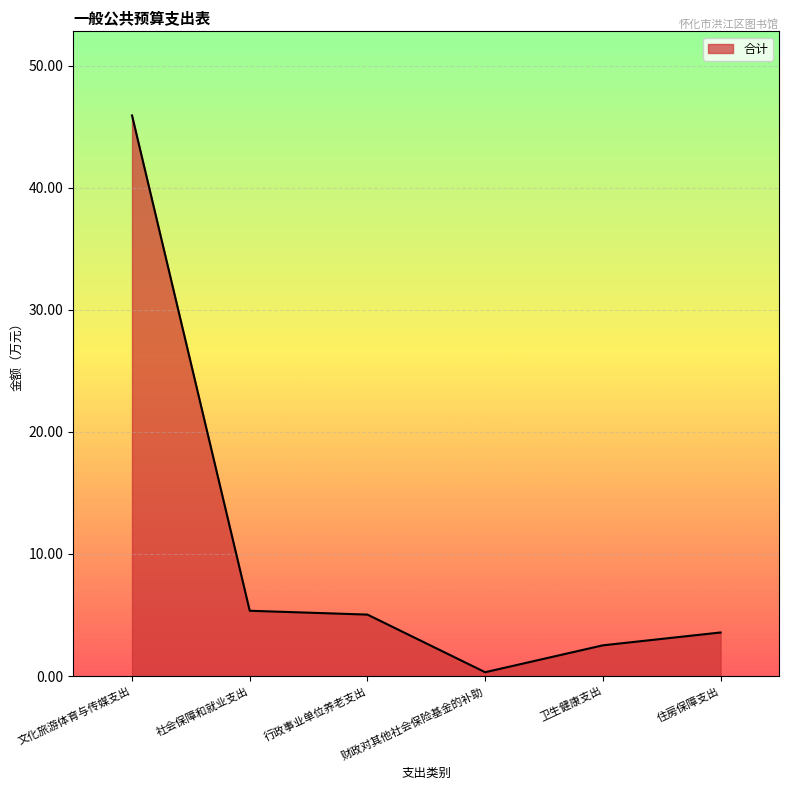

Reading right to left, extract all data points from this chart.

3.6	2.5	0.3	5.0	5.3	45.9